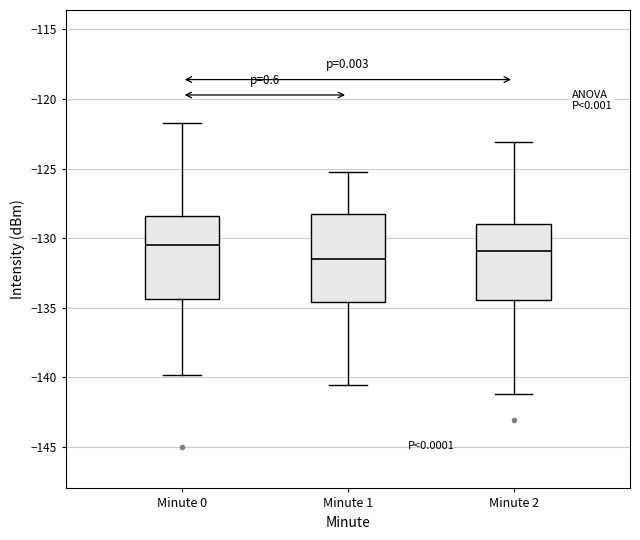

Where is the lower edge of the box for Minute 2 on the y-axis? The values are not printed on the chart, so give them approximately, as read against the axis.

-134.5